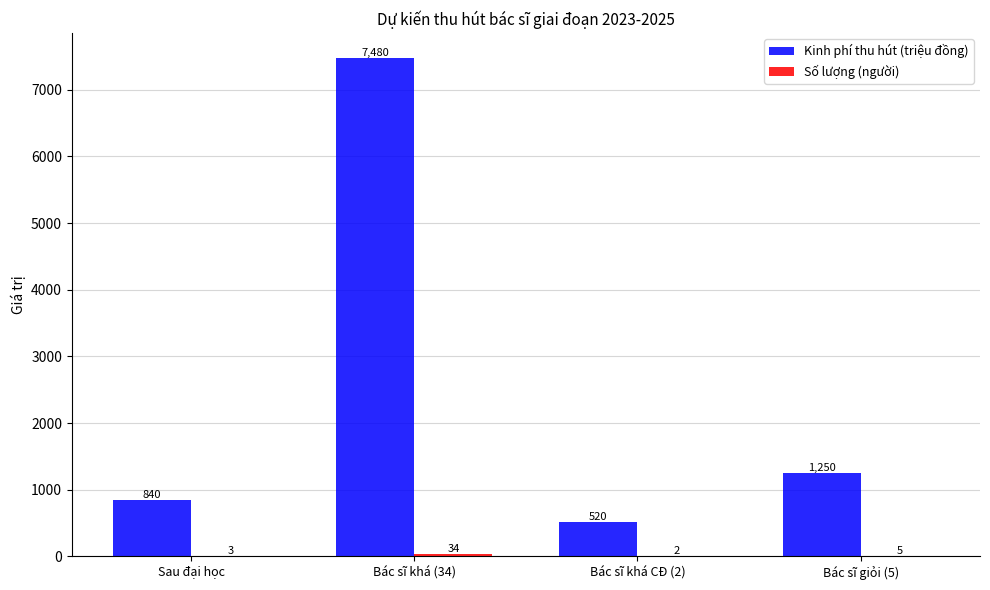

What is the total value across all series at Bác sĩ giỏi (5)?

1255